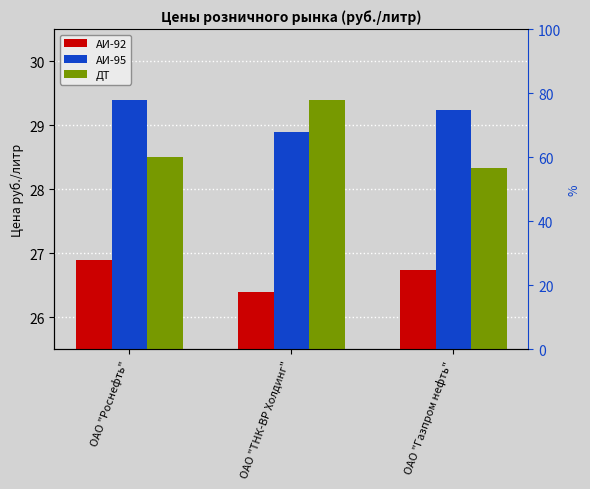

The value of АИ-92 at ОАО "Газпром нефть" is 26.7. True or false?

True